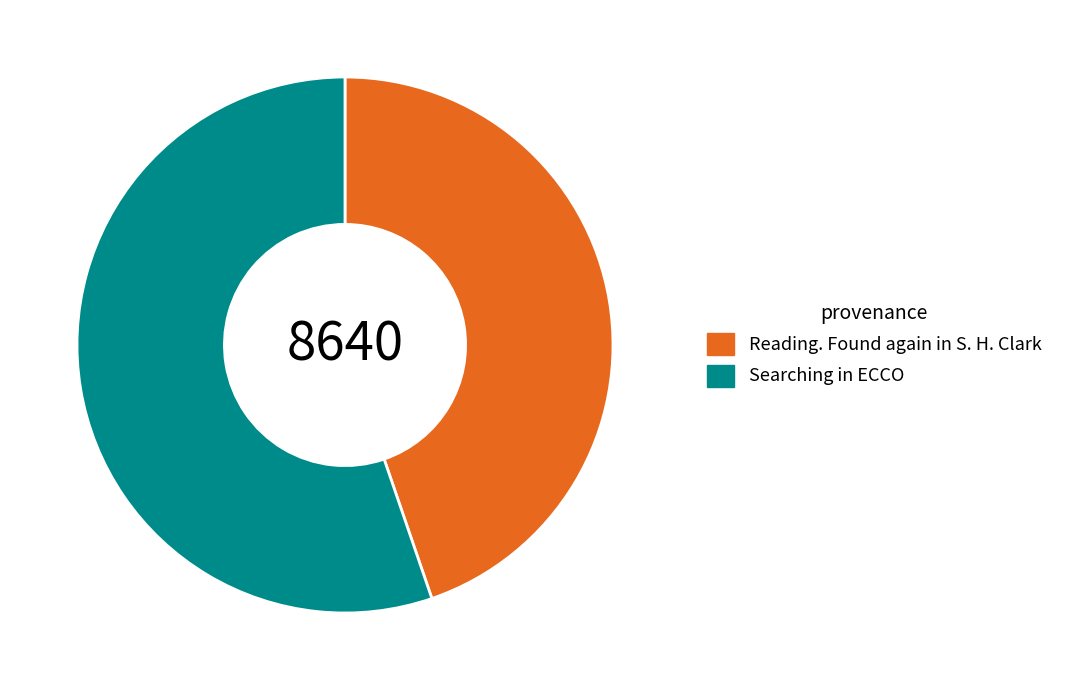

Combined, do Reading. Found again in S. H. Clark and Searching in ECCO account for over 50%?

Yes